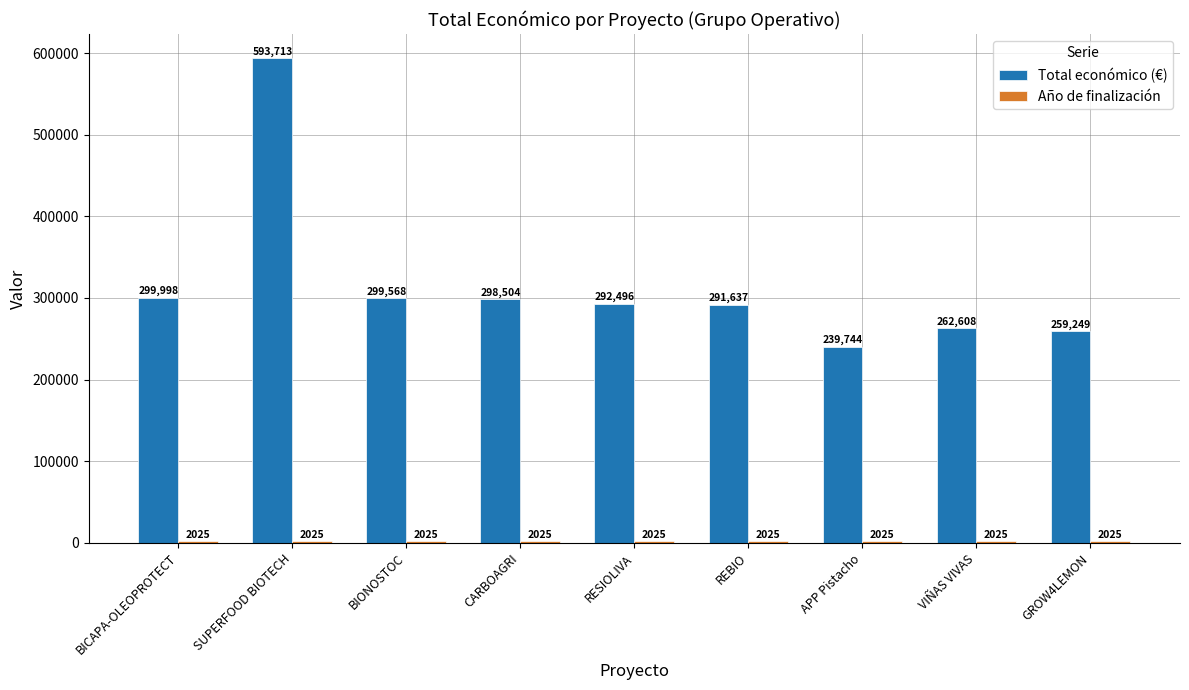

List the labels in order of Total económico (€) value, largest first.

SUPERFOOD BIOTECH, BICAPA-OLEOPROTECT, BIONOSTOC, CARBOAGRI, RESIOLIVA, REBIO, VIÑAS VIVAS, GROW4LEMON, APP Pistacho